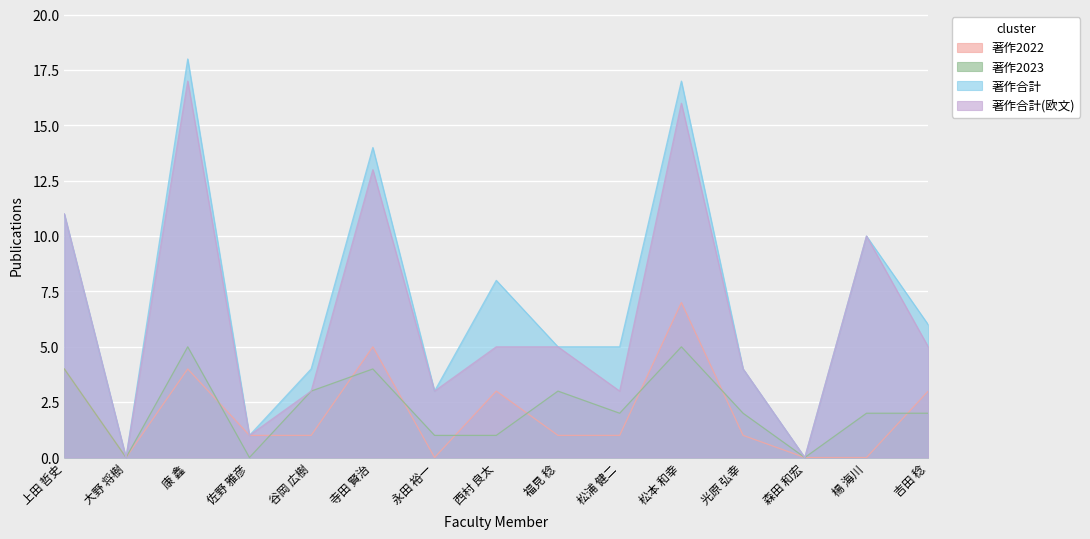

At how many categories does at least one series exceed 3?

11